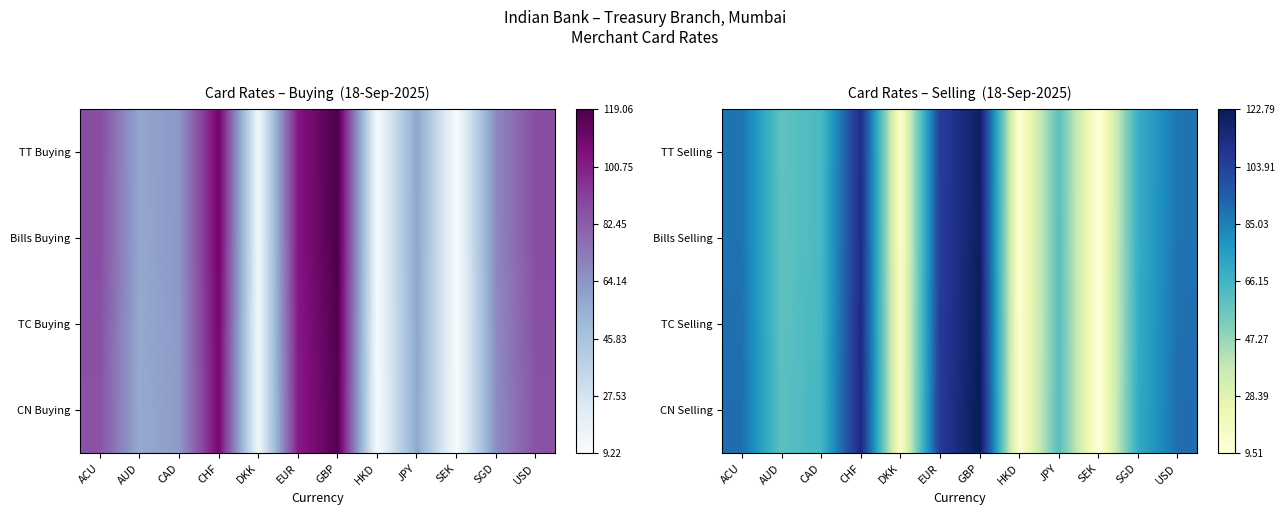

Rank the series by their maximum value, from highest to lowest.

CN Selling, TC Selling, Bills Selling, TT Selling